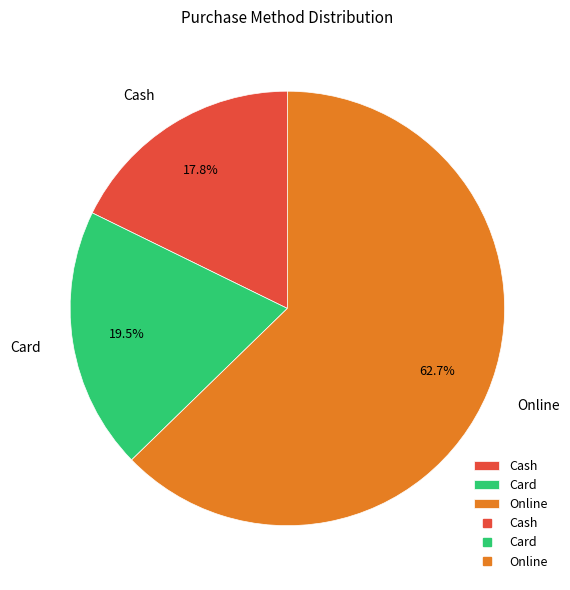

Is there a majority slice in this chart?

Yes